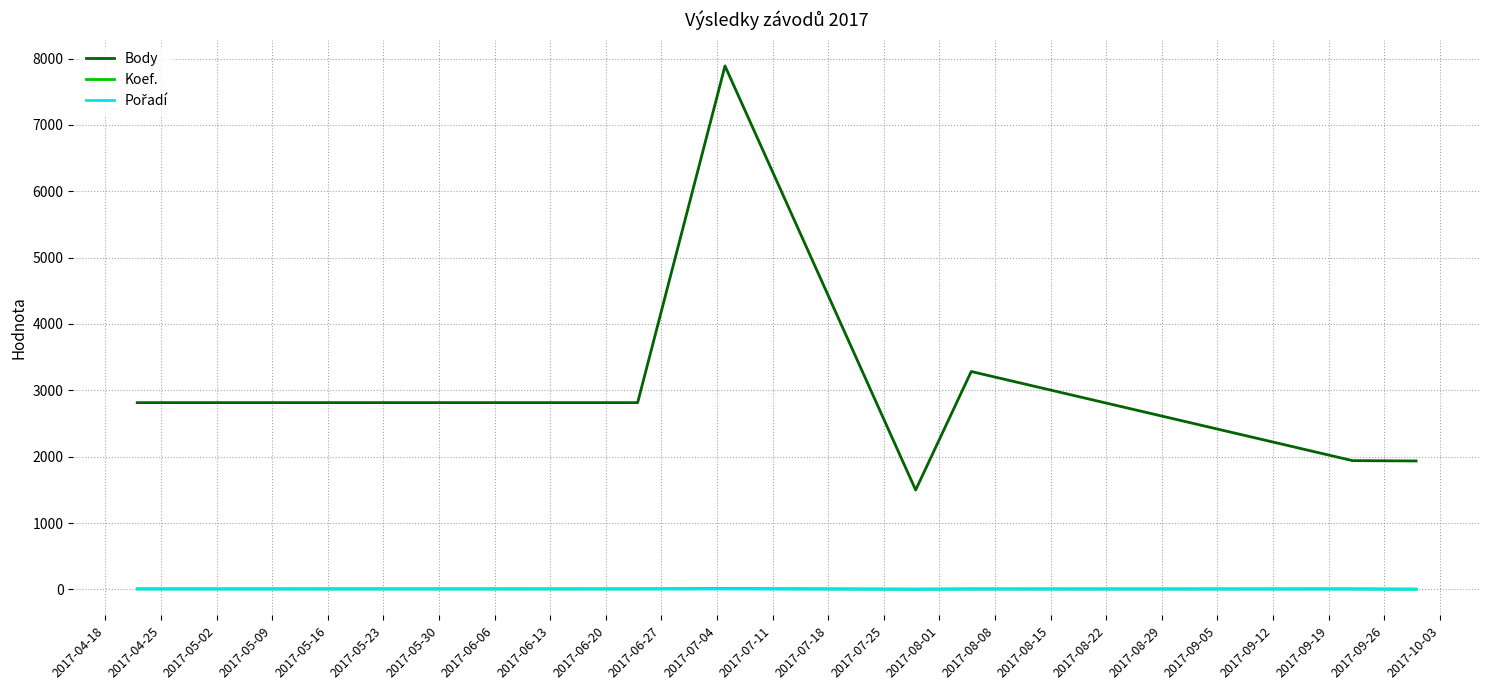

Which series has the largest total across all categories?

Body